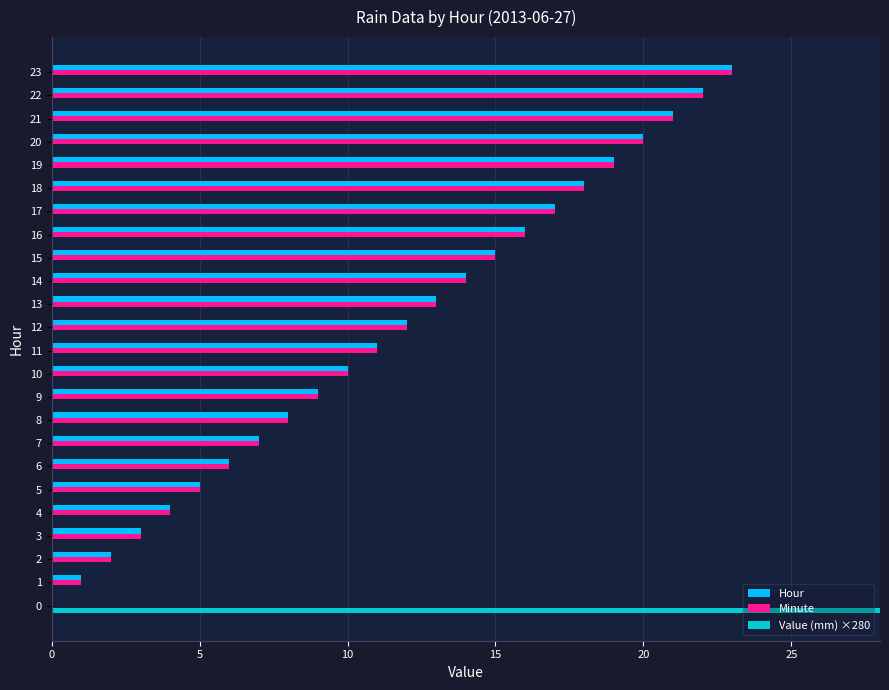

True or false: Hour has a value of 7 at 14.

False